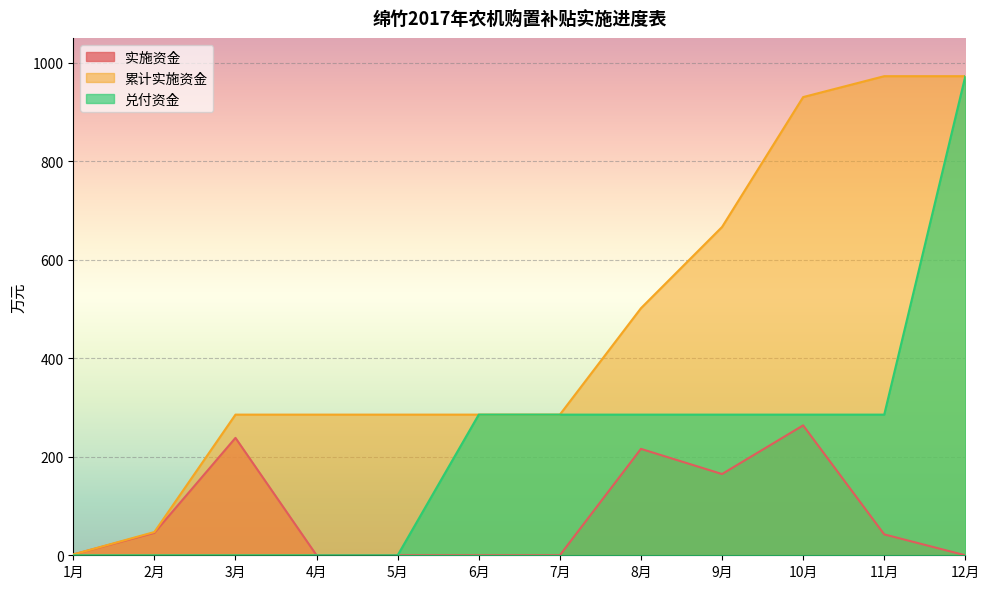

True or false: 兑付资金 and 实施资金 intersect in this chart.

False